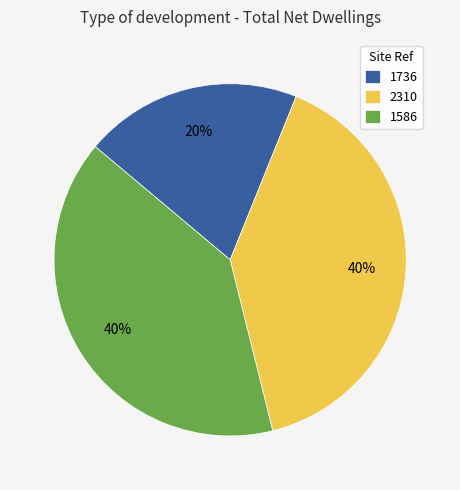

Which slice is the smallest?

1736